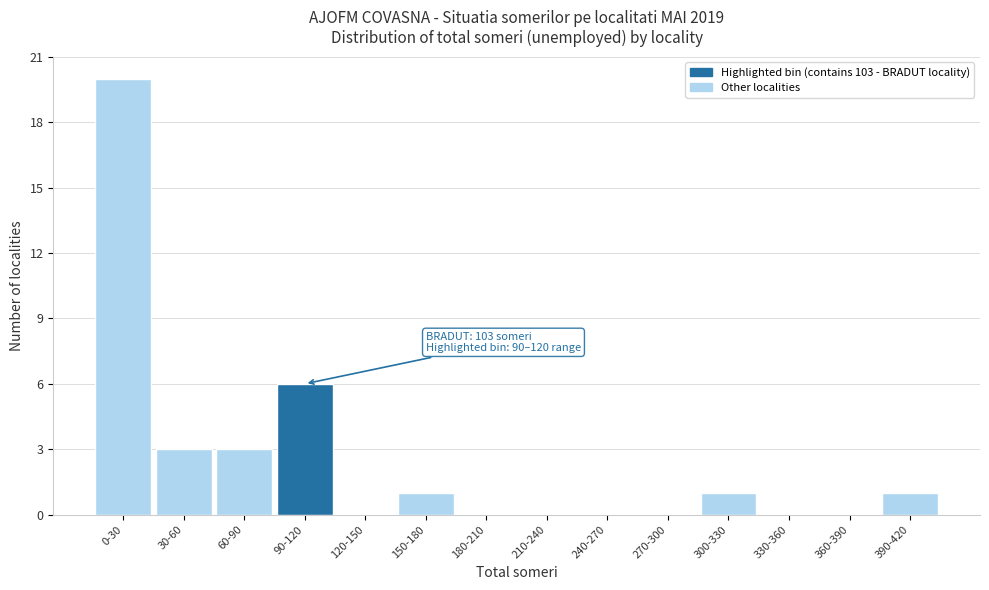

Reading left to right, extract all data points from this chart.

0-30=20	30-60=3	60-90=3	90-120=6	120-150=0	150-180=1	180-210=0	210-240=0	240-270=0	270-300=0	300-330=1	330-360=0	360-390=0	390-420=1